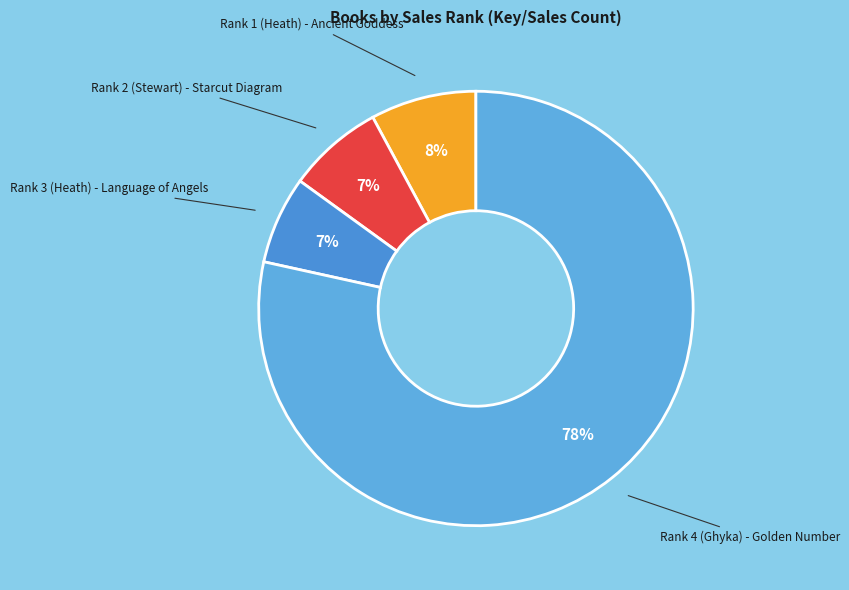

To the nearest percent, what percentage of the pie is Rank 1 (Heath) - Ancient Goddess?

8%